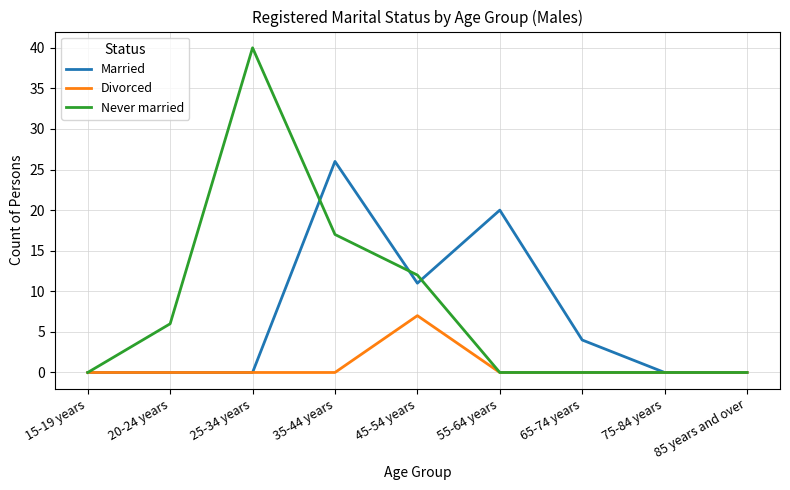

List the series in order of their overall mean, lowest first.

Divorced, Married, Never married